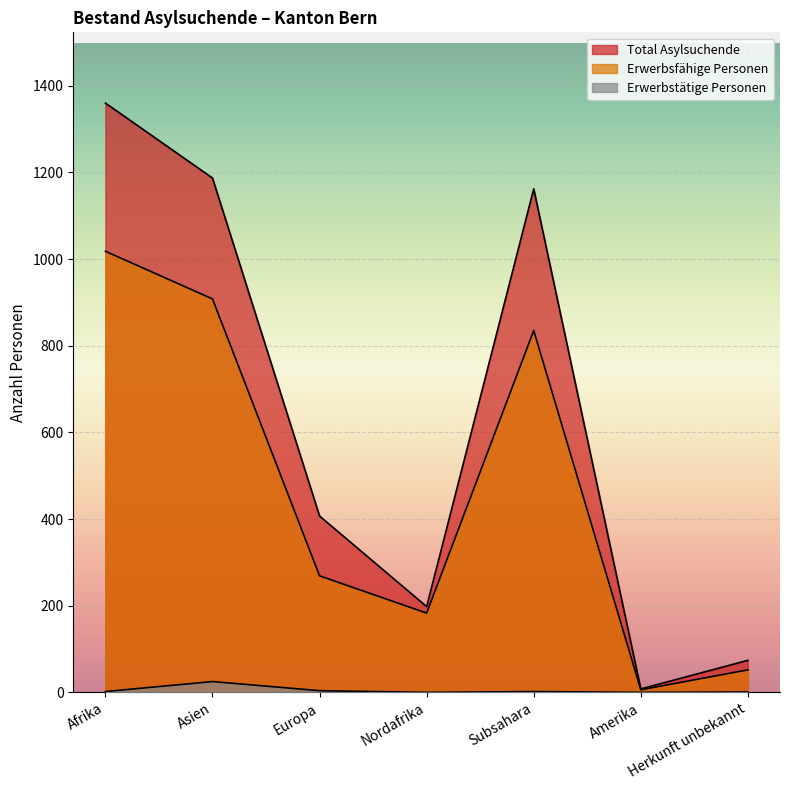

What is the label of the 7th point from the left?

Herkunft unbekannt